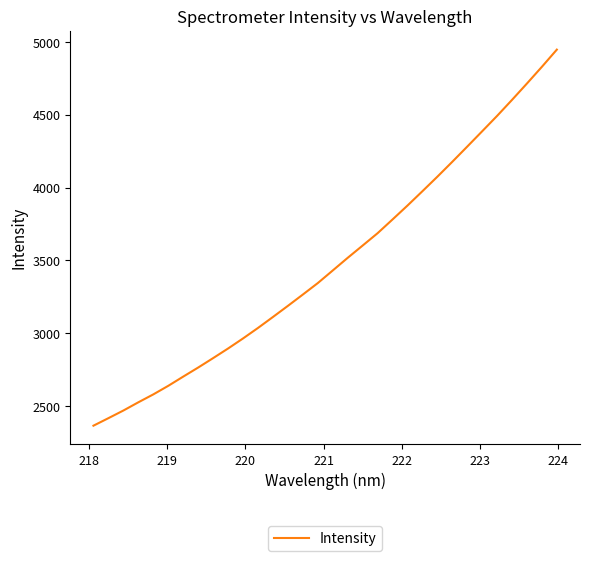

What is the difference between the maximum and minimum values?

2582.9